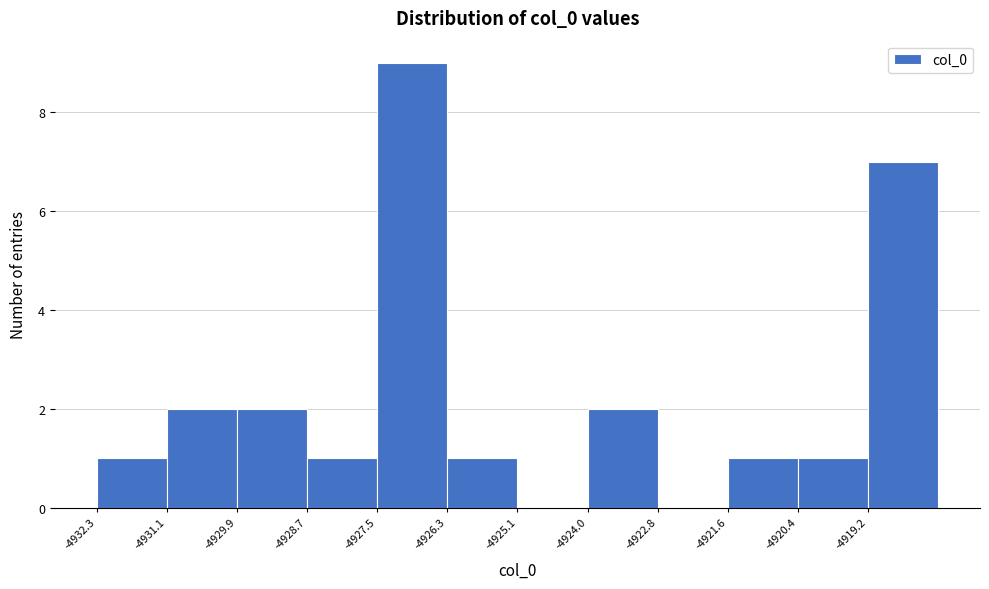

Reading left to right, transcribe this chart: for each bar, give the range it covers on the x-axis and its height. Neither the bar edges nor the heights are printed on the chart, so give them approximately, as read against the axes.

-4932.2 to -4931.0: 1
-4931.0 to -4930.0: 2
-4930.0 to -4928.8: 2
-4928.8 to -4927.6: 1
-4927.6 to -4926.4: 9
-4926.4 to -4925.2: 1
-4925.2 to -4924.0: 0
-4924.0 to -4922.8: 2
-4922.8 to -4921.6: 0
-4921.6 to -4920.4: 1
-4920.4 to -4919.2: 1
-4919.2 to -4918.0: 7